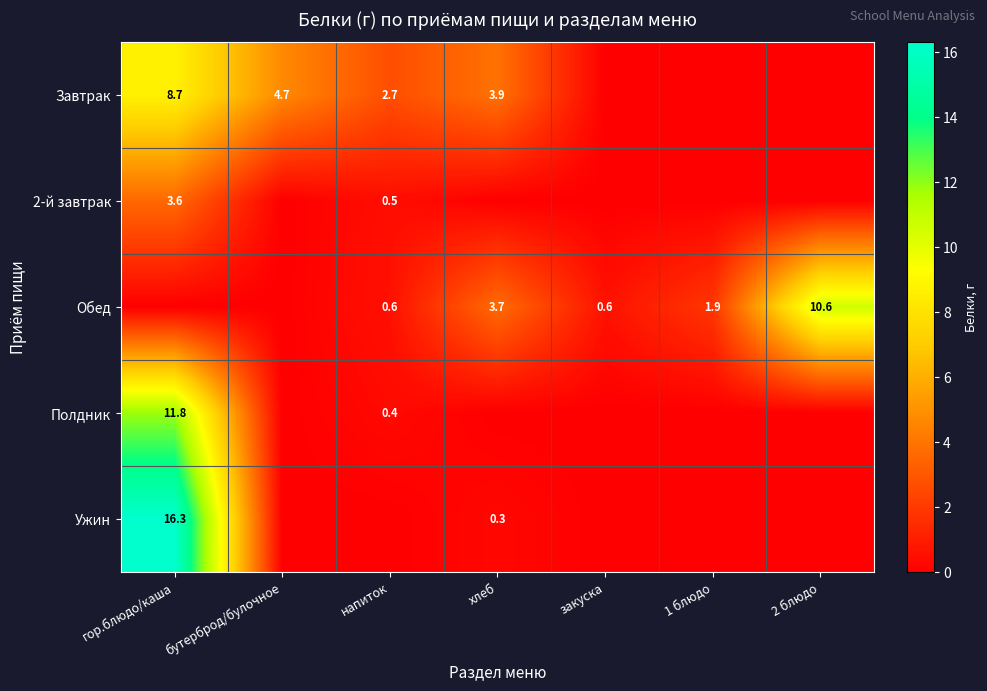

True or false: Обед has a value of 1.9 at 1 блюдо.

True